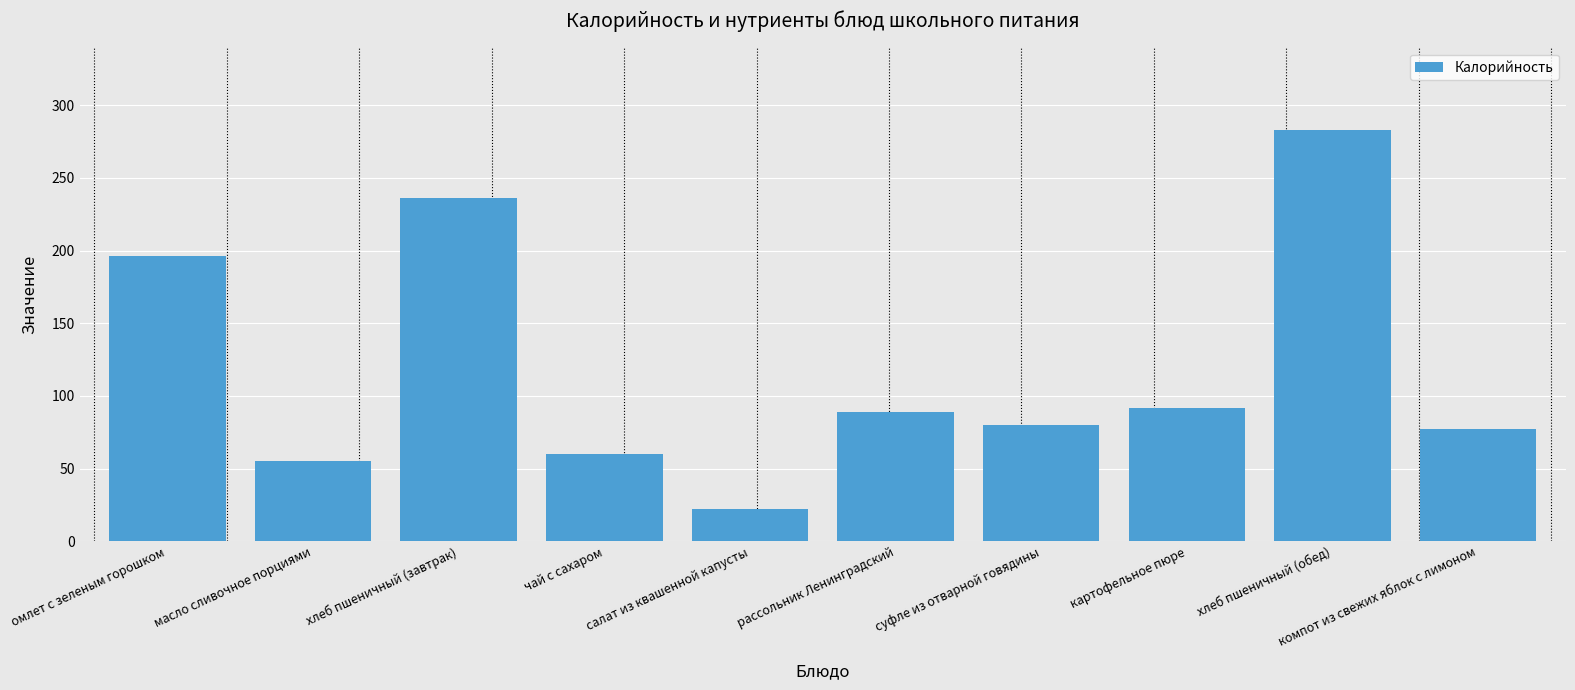

The chart shows a value of 79 at хлеб пшеничный (завтрак). True or false?

False